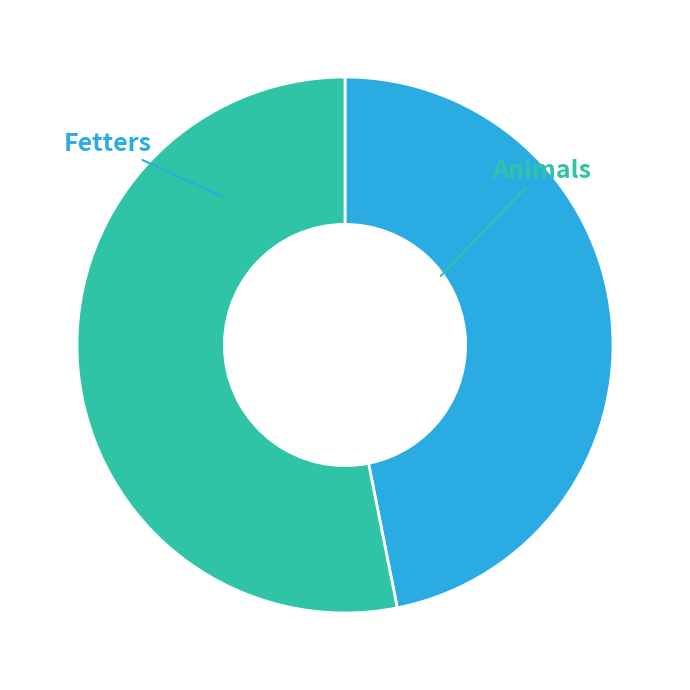

How many slices are in this pie chart?

2